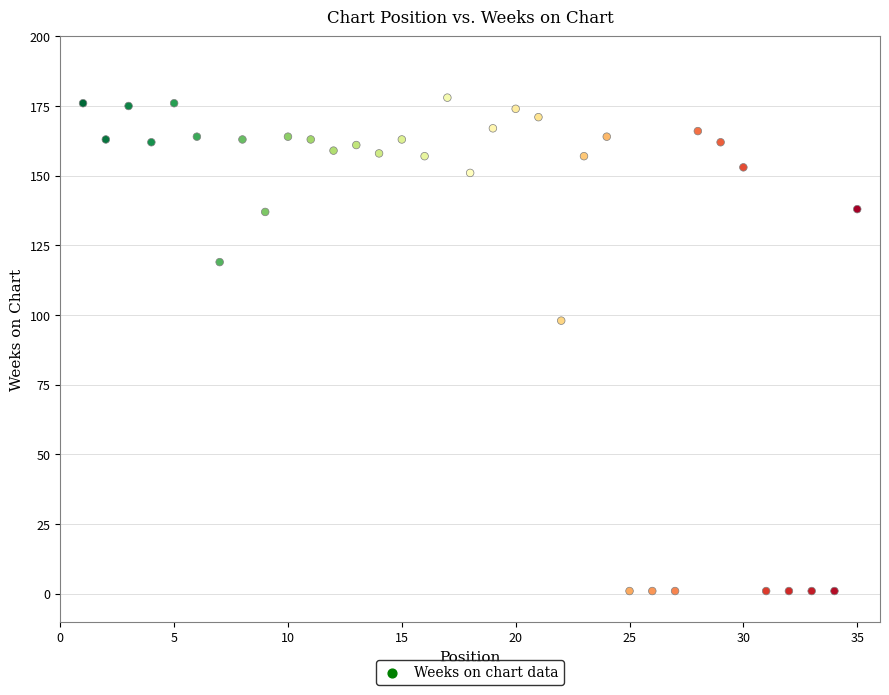

What is the range of X values (max minus min)?

34